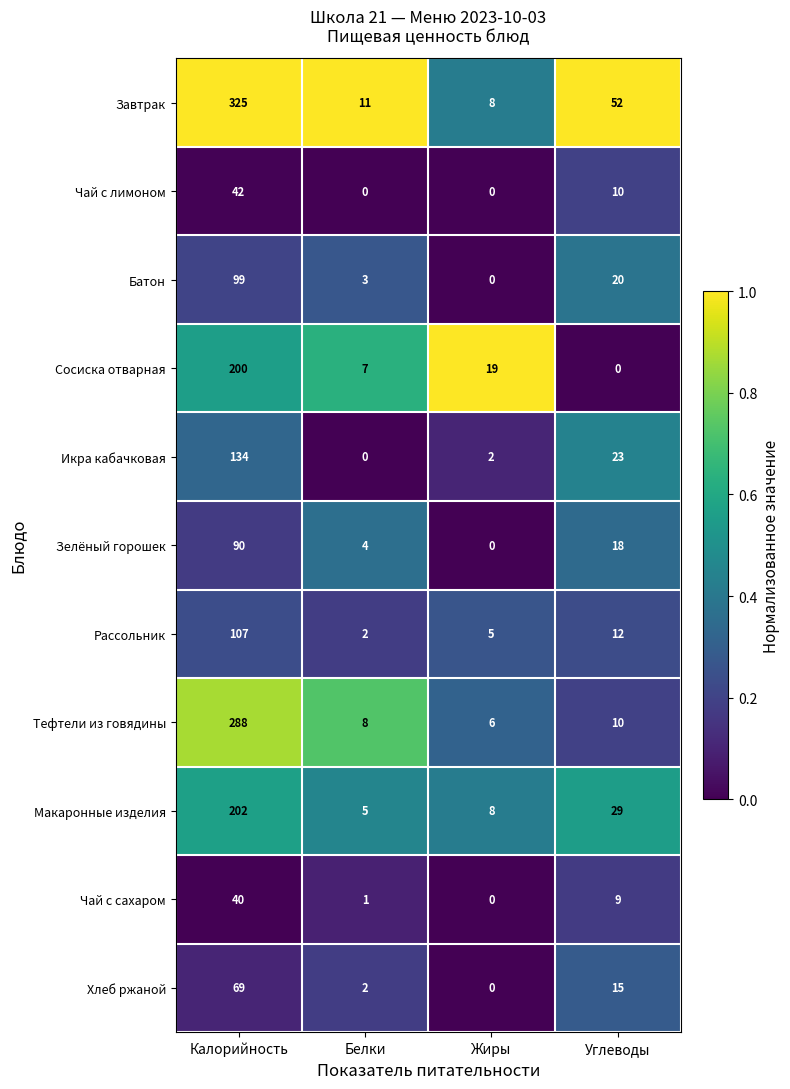

Is it true that Икра кабачковая equals 23 at Углеводы?

True